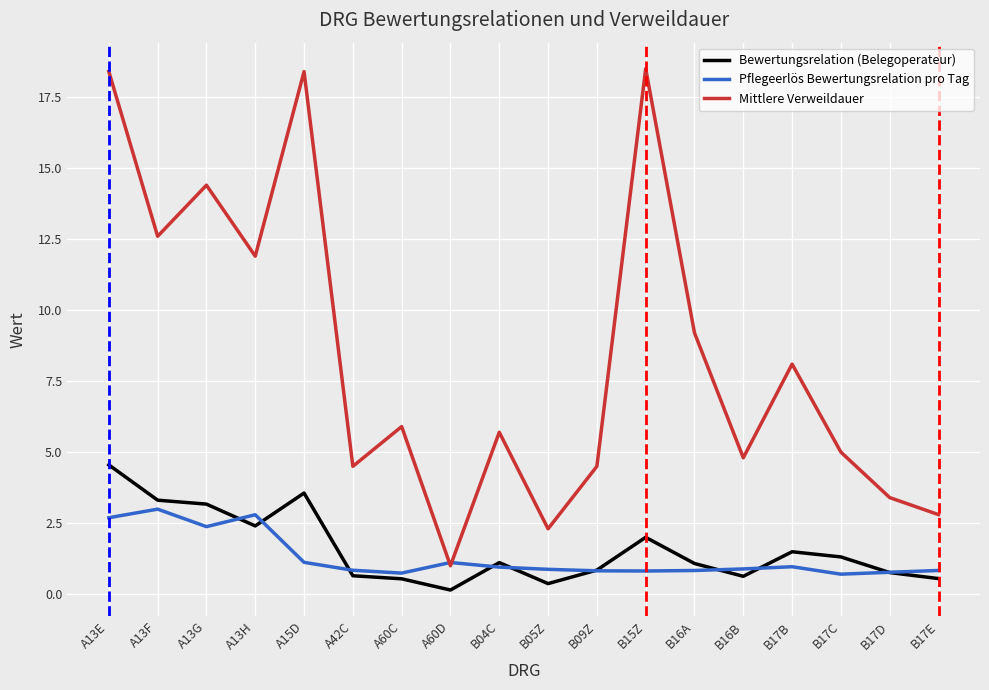

What value does the Pflegeerlös Bewertungsrelation pro Tag series have at B17D?

0.8